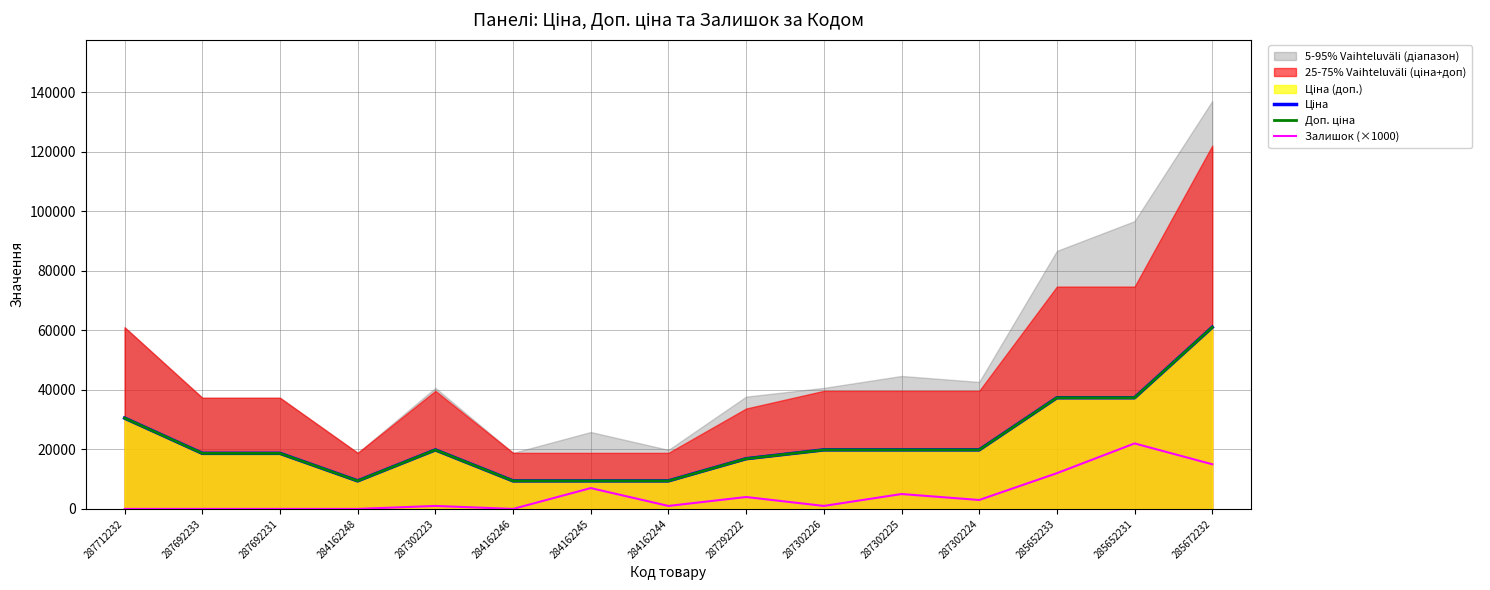

List the series in order of their peak value, lowest first.

Залишок (×1000), Ціна, Доп. ціна